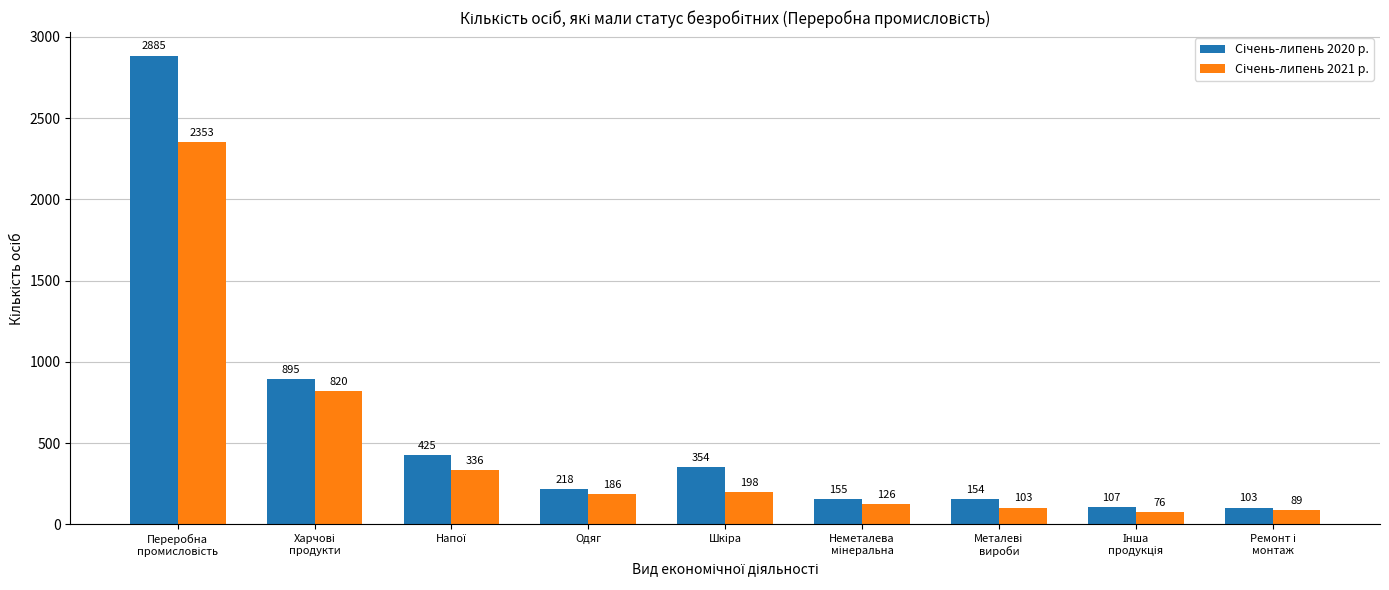

How many bars are there in total?

18